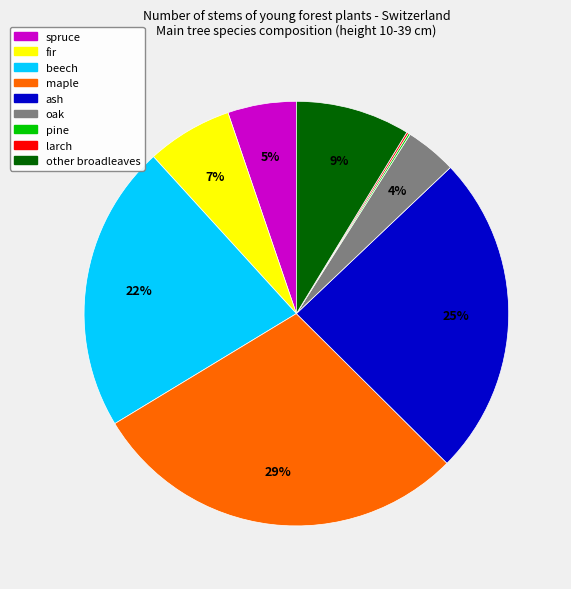

Do spruce and other broadleaves together represent more than half of the pie?

No